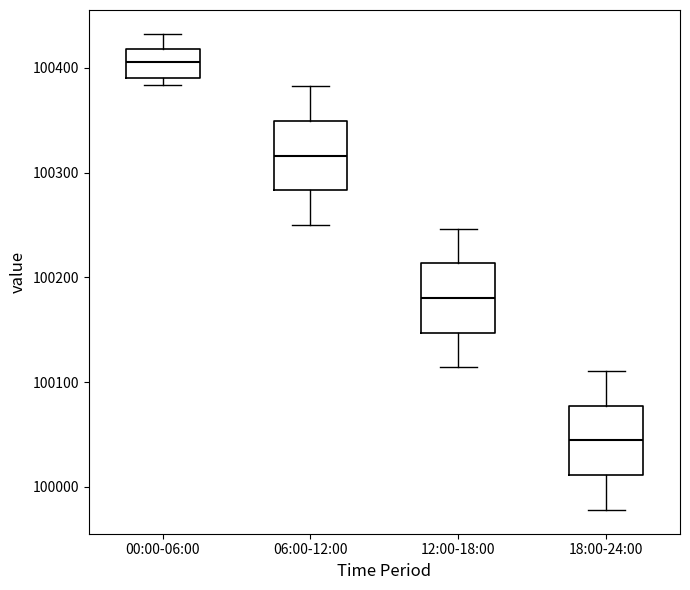

Where is the lower edge of the box for 18:00-24:00 on the y-axis? The values are not printed on the chart, so give them approximately, as read against the axis.

100010